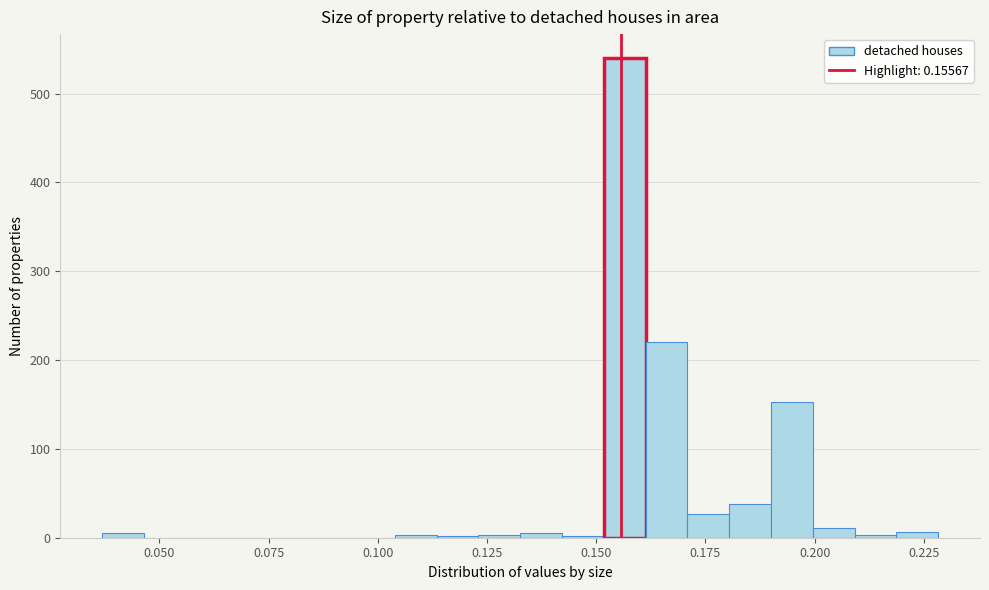

Around what value on the x-axis is the tallest bar? Give the approximate position of its centre, as read against the axis.

0.155